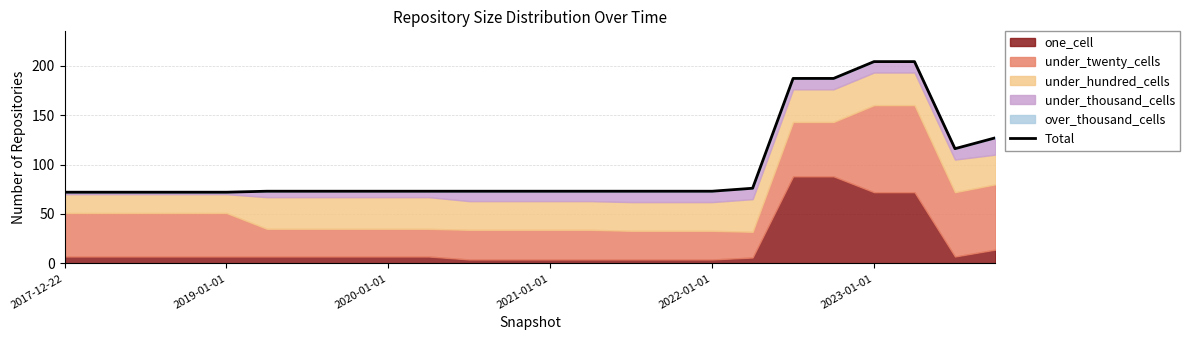

Approximately how many times larger is the value at 2019-01-01 compared to 2017-12-22?

1.0